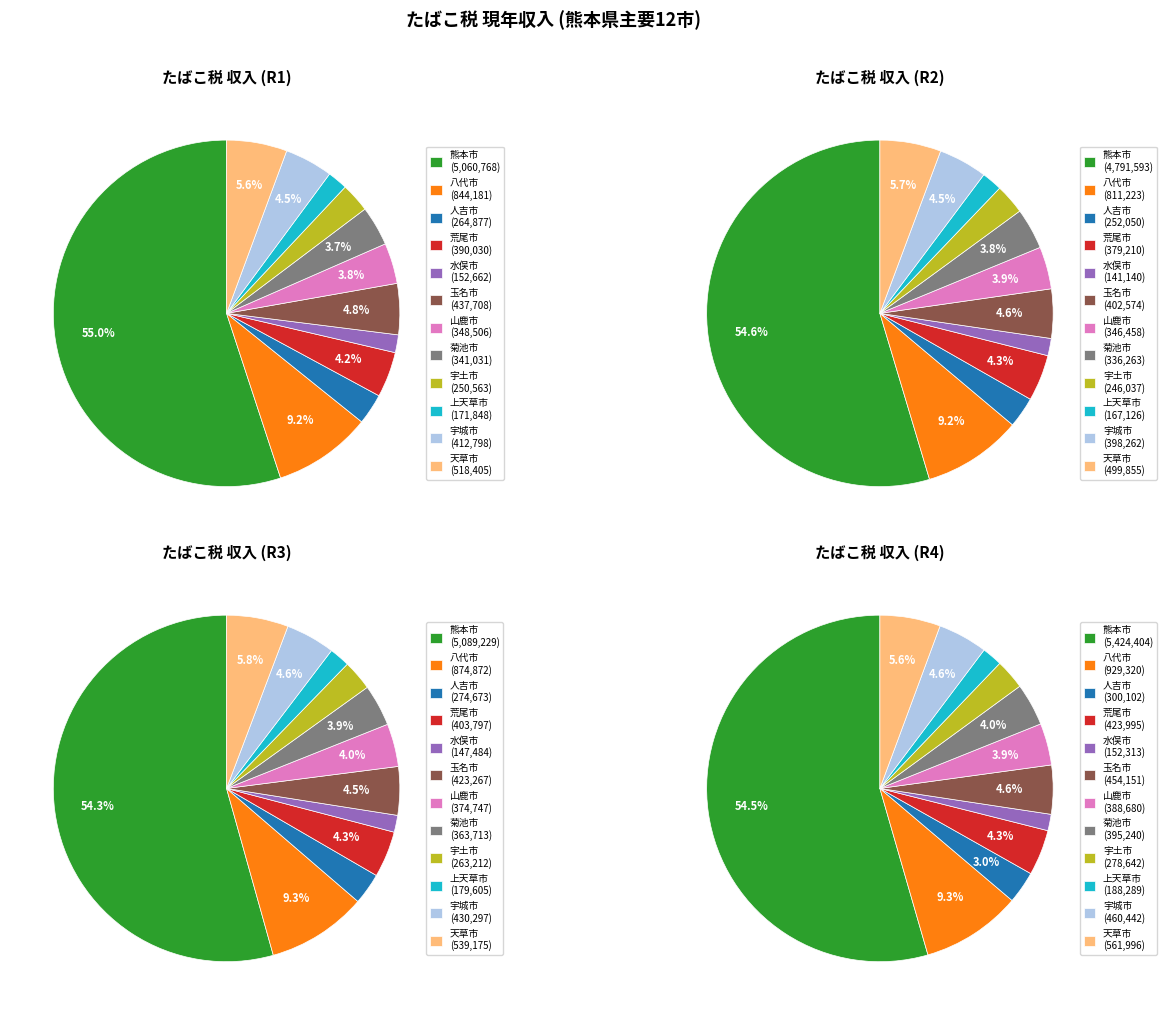

Rank the categories by value from highest to lowest.

熊本市, 八代市, 天草市, 宇城市, 玉名市, 荒尾市, 菊池市, 山鹿市, 人吉市, 宇土市, 上天草市, 水俣市